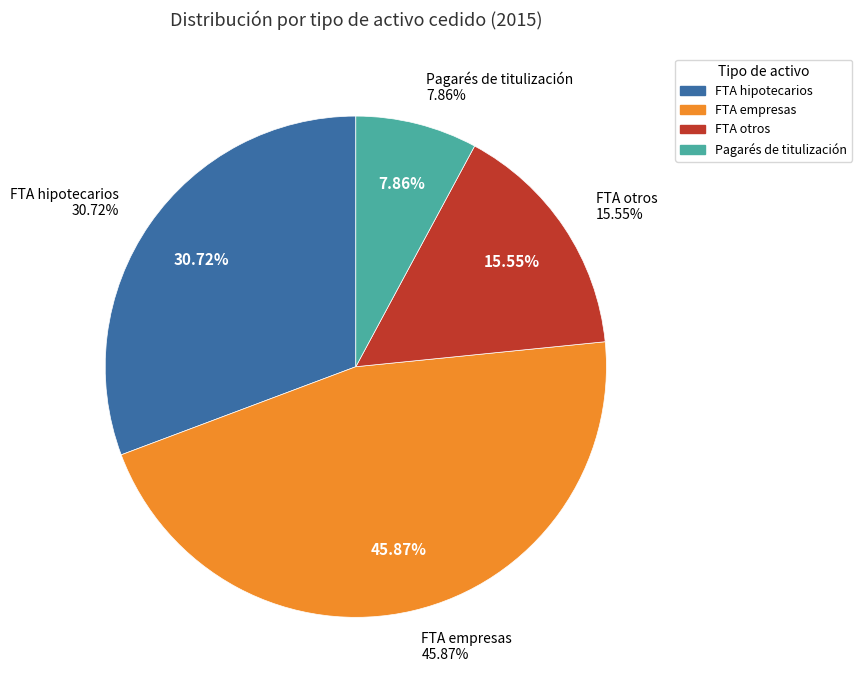

Does PAGARÉS DE TITULIZACIÓN EMITIDOS represent more than half of the total?

No